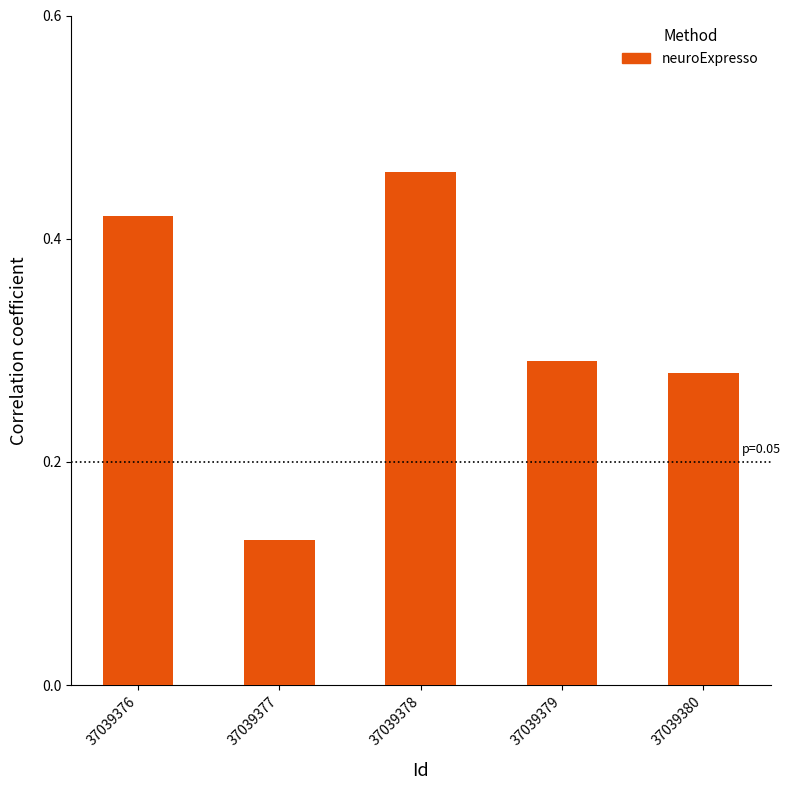

Does the chart contain any negative values?

No